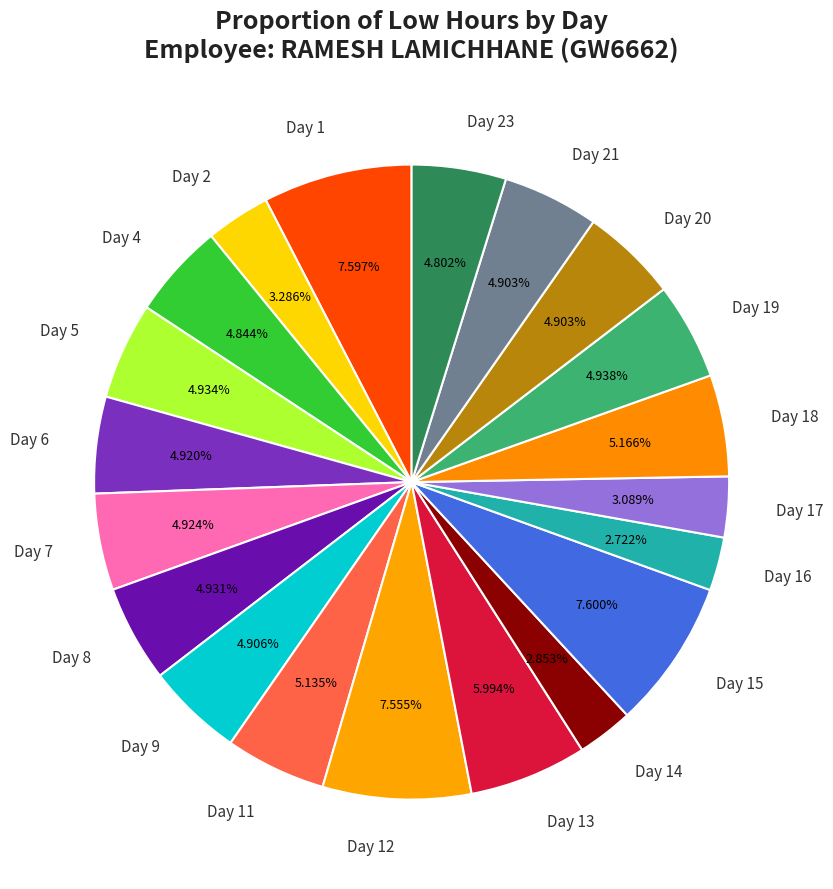

To the nearest percent, what portion does Day 17 represent?

3%